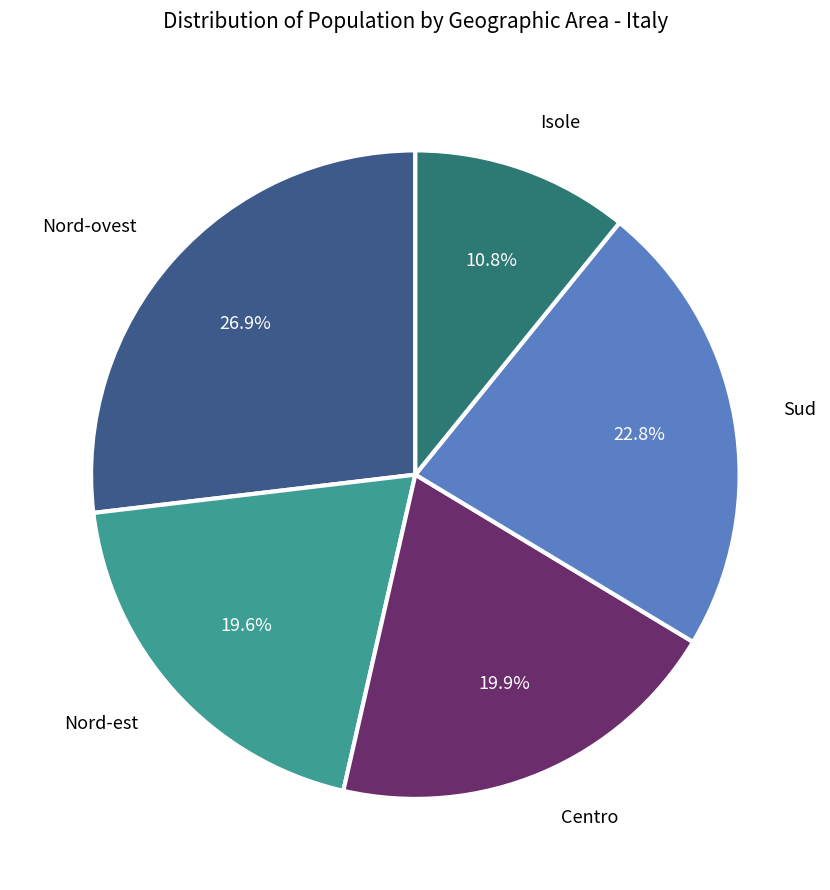

Is there any slice that represents more than half of the pie?

No